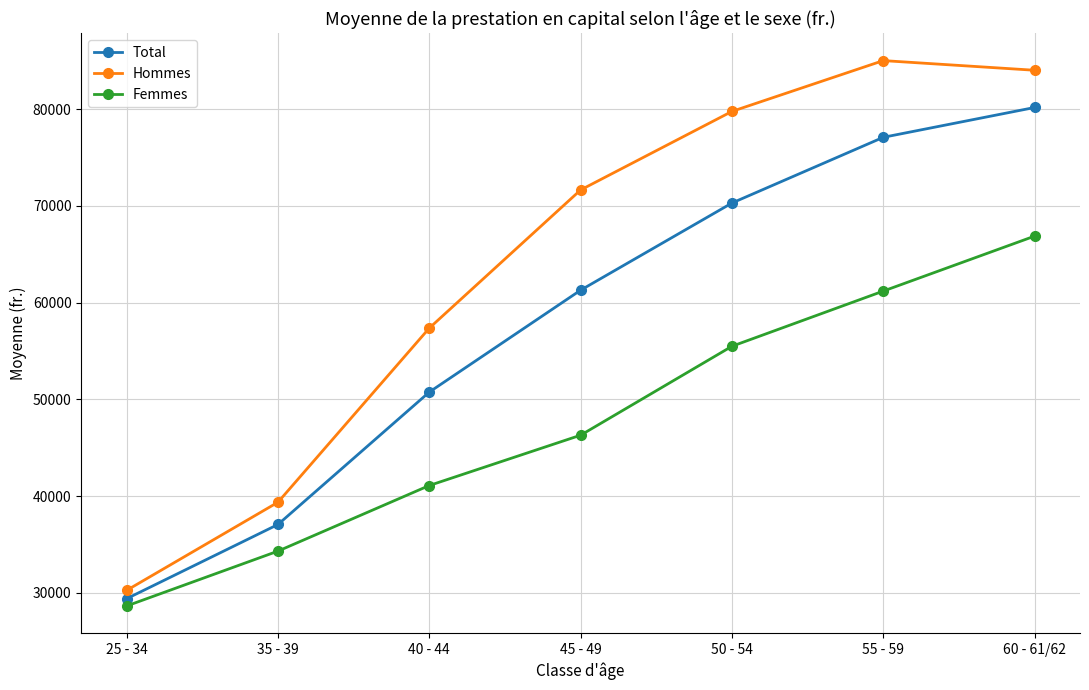

What are all the series names shown in the legend?

Total, Hommes, Femmes